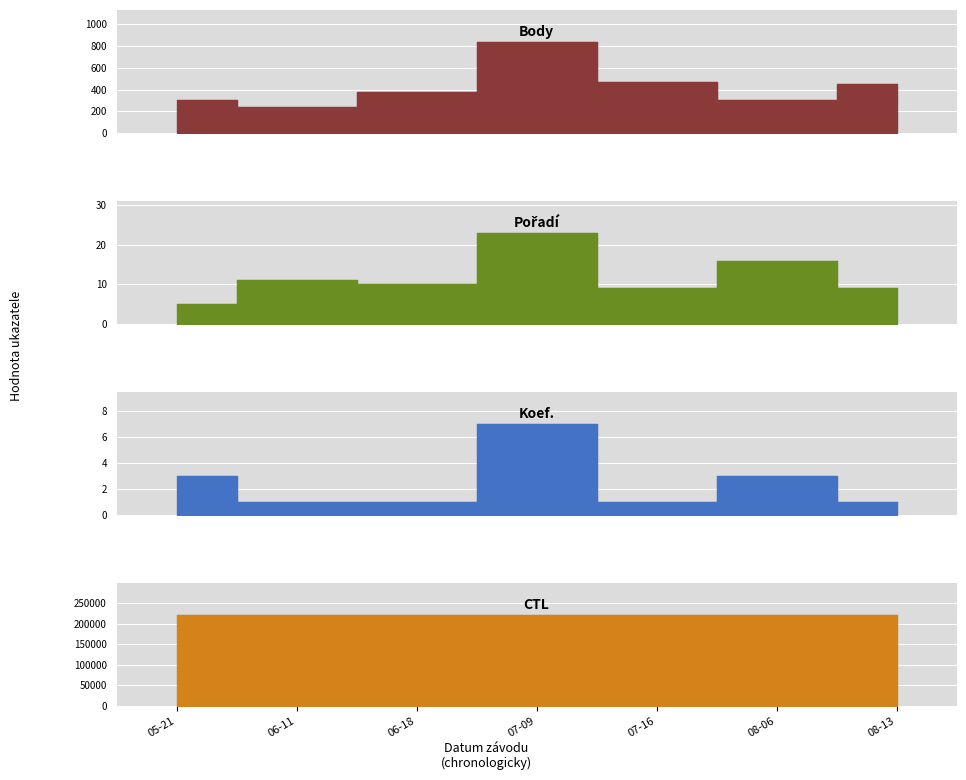

The Koef. series shows 2 at 06-11. True or false?

False